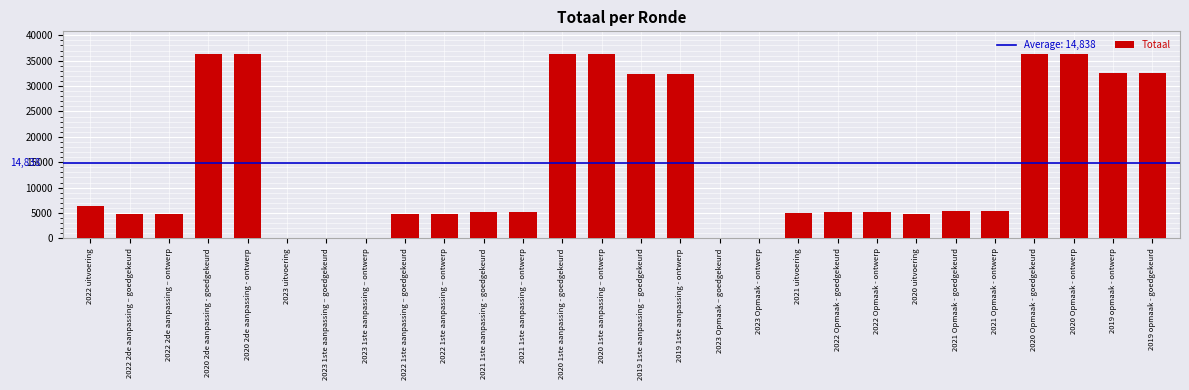

Are the bars horizontal?

No